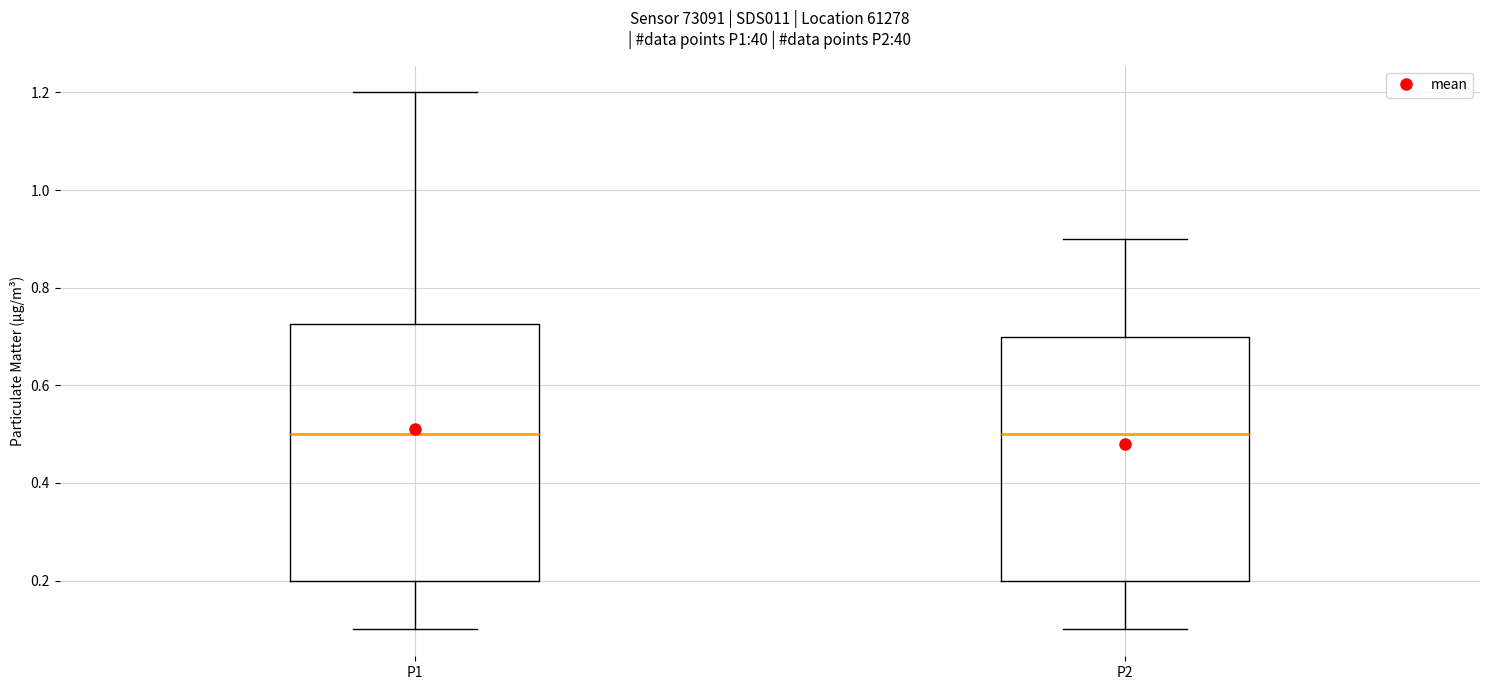

Reading left to right, read every box against the y-axis: the position of its median line, the range the box covers, and the ends of its whiskers. The values are not printed on the chart, so give them approximately, as read against the axis.

P1: median 0.50, box 0.20 to 0.72, whiskers 0.10 to 1.20
P2: median 0.50, box 0.20 to 0.70, whiskers 0.10 to 0.90